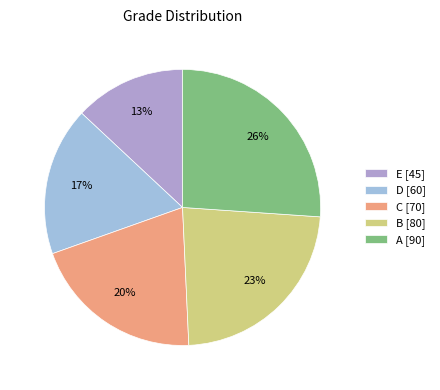

True or false: B accounts for 23% of the total.

True